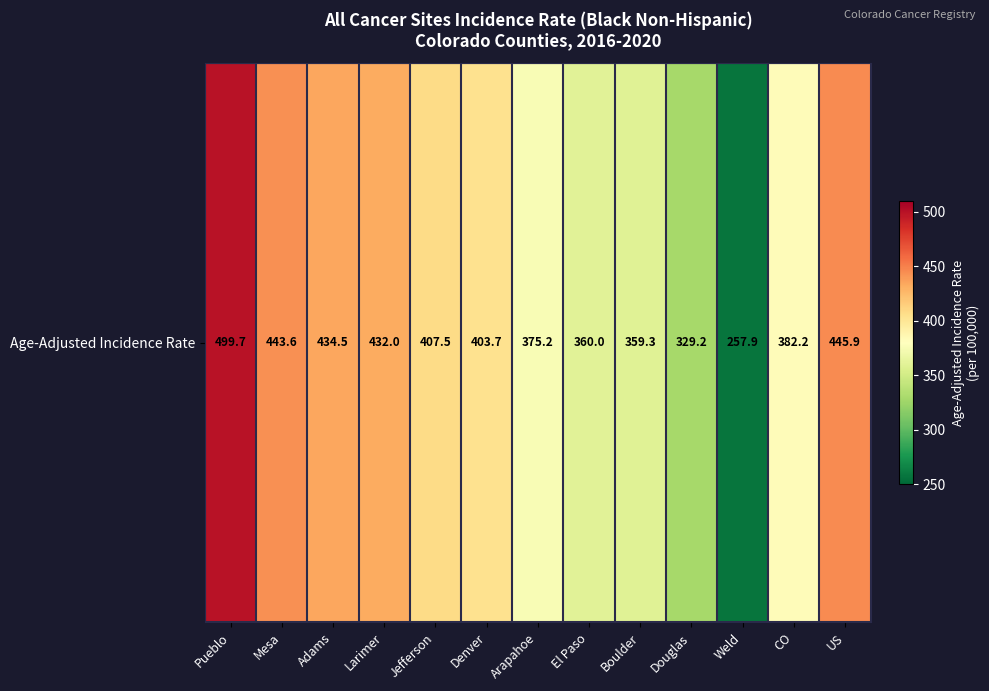

At which category does the chart reach its minimum across all series?

Weld